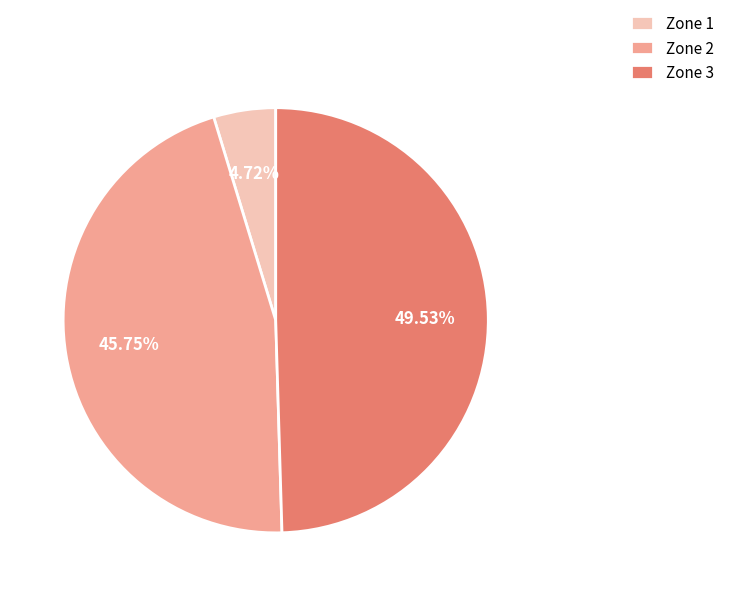

How many slices are in this pie chart?

3